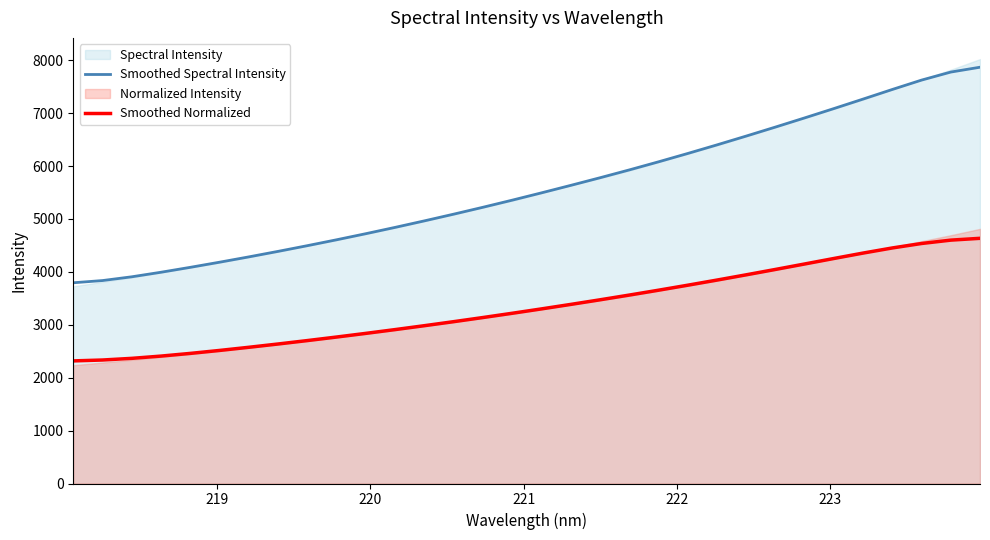

True or false: Smoothed Spectral Intensity and Smoothed Normalized cross at least once.

False